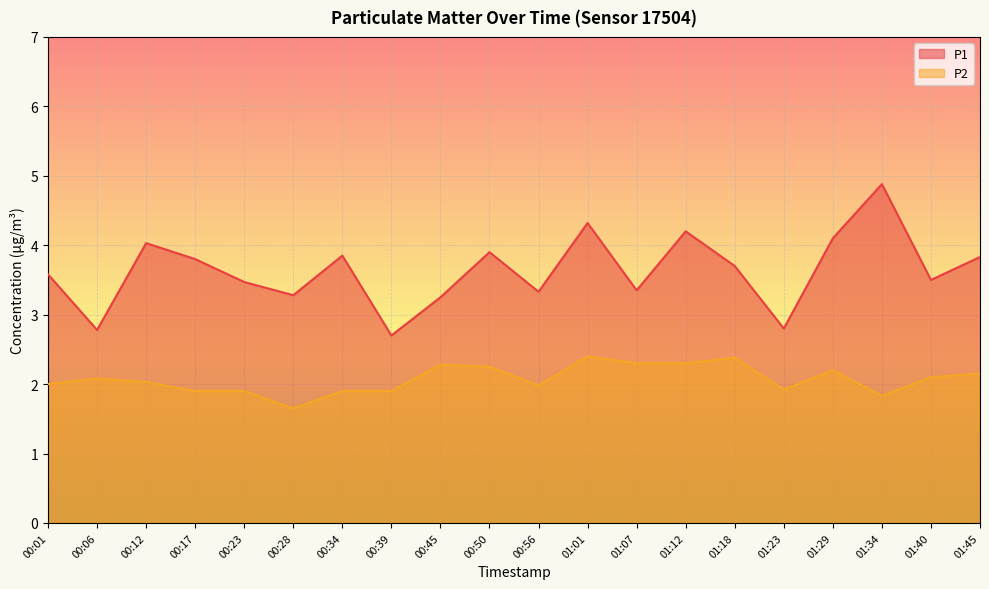

Which label corresponds to the largest value in the chart?

01:34